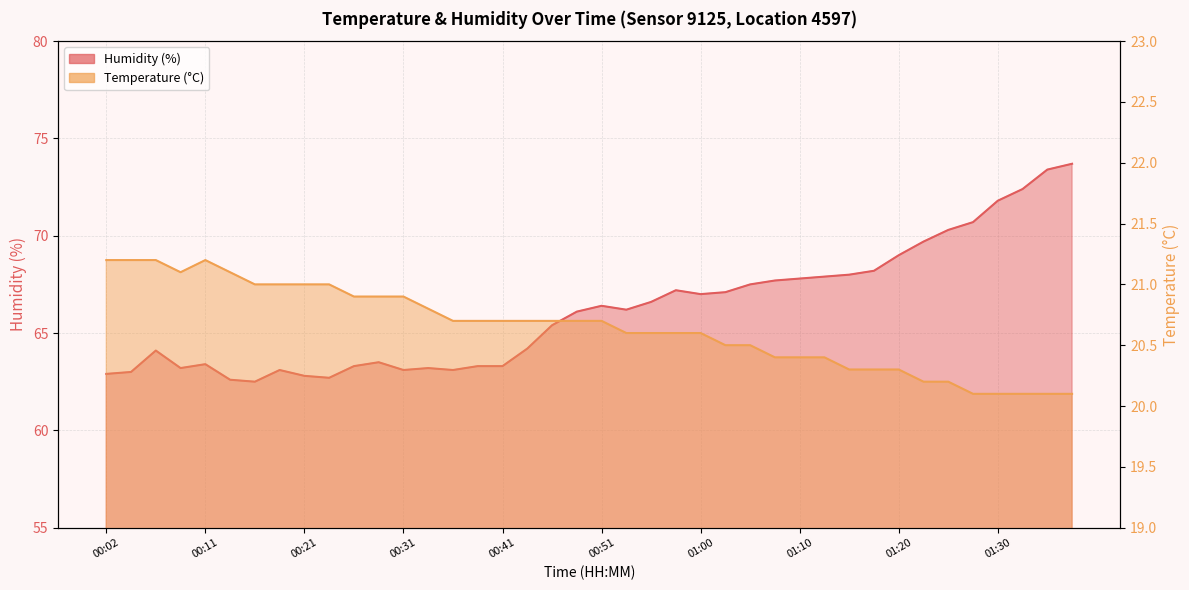

What is the label of the 40th point from the right?

00:02